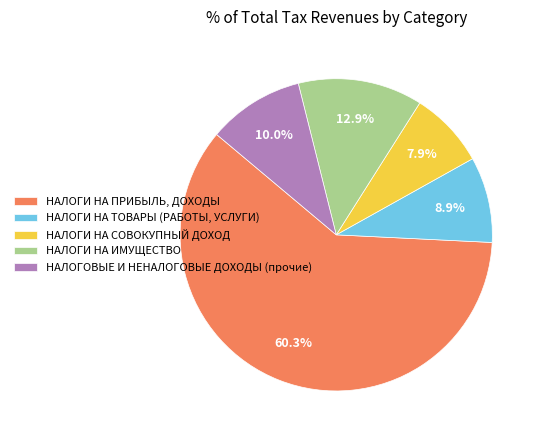

How many segments does this pie chart have?

5